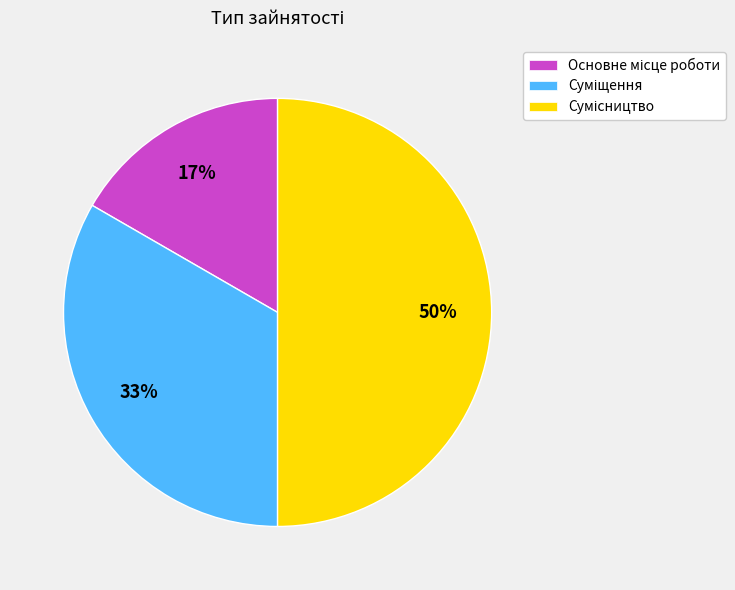

To the nearest percent, what is the difference between the largest and smallest slice percentages?

33%